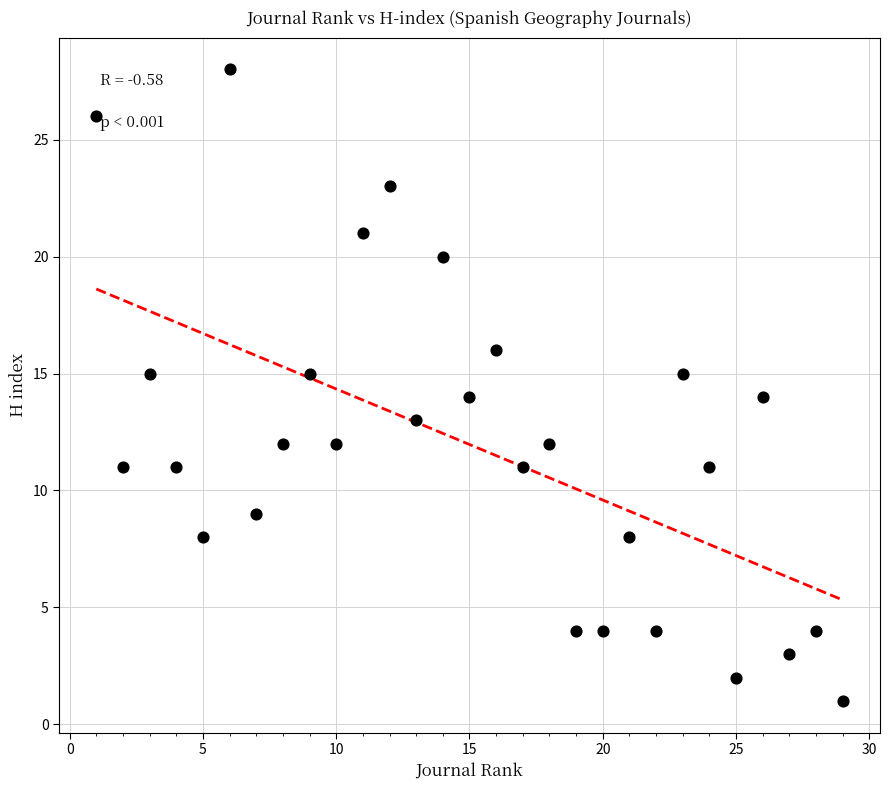

What is the range of Y values (max minus min)?

27